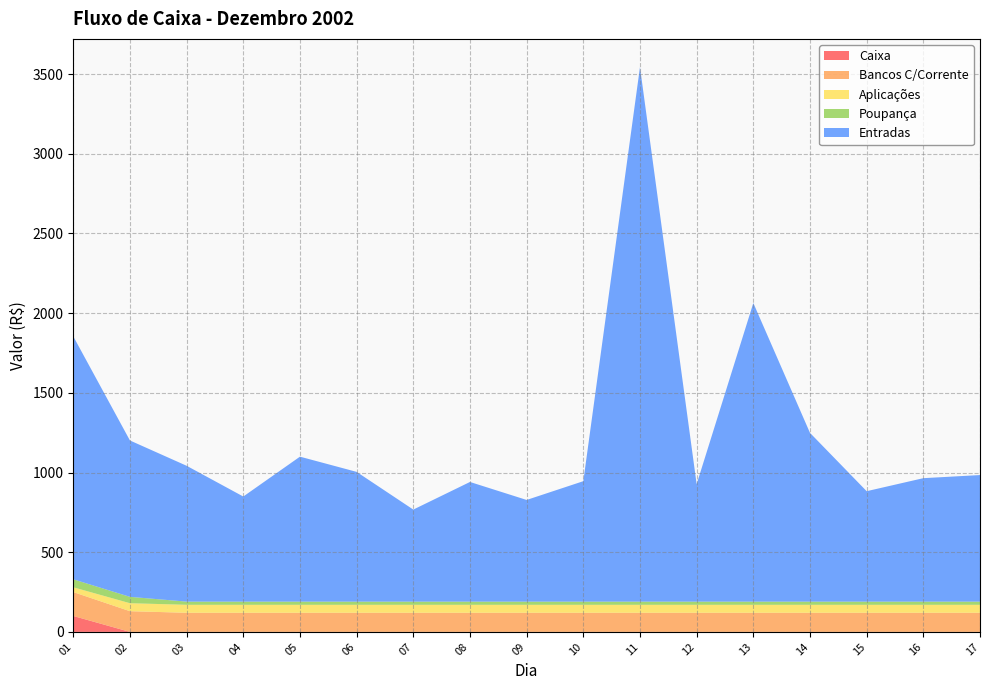

Reading left to right, transcribe all the data shown in this chart.

Caixa: 01=100.0	02=0.0	03=0.0	04=0.0	05=0.0	06=0.0	07=0.0	08=0.0	09=0.0	10=0.0	11=0.0	12=0.0	13=0.0	14=0.0	15=0.0	16=0.0	17=0.0
Bancos C/Corrente: 01=150.0	02=130.0	03=120.0	04=120.0	05=120.0	06=120.0	07=120.0	08=120.0	09=120.0	10=120.0	11=120.0	12=120.0	13=120.0	14=120.0	15=120.0	16=120.0	17=120.0
Aplicações: 01=30.0	02=50.0	03=50.0	04=50.0	05=50.0	06=50.0	07=50.0	08=50.0	09=50.0	10=50.0	11=50.0	12=50.0	13=50.0	14=50.0	15=50.0	16=50.0	17=50.0
Poupança: 01=50.0	02=40.0	03=20.0	04=20.0	05=20.0	06=20.0	07=20.0	08=20.0	09=20.0	10=20.0	11=20.0	12=20.0	13=20.0	14=20.0	15=20.0	16=20.0	17=20.0
Entradas: 01=1524.4	02=981.1	03=852.5	04=659.5	05=909.6	06=814.2	07=577.5	08=750.8	09=638.0	10=755.7	11=3353.9	12=737.1	13=1873.8	14=1058.8	15=693.0	16=774.7	17=794.2